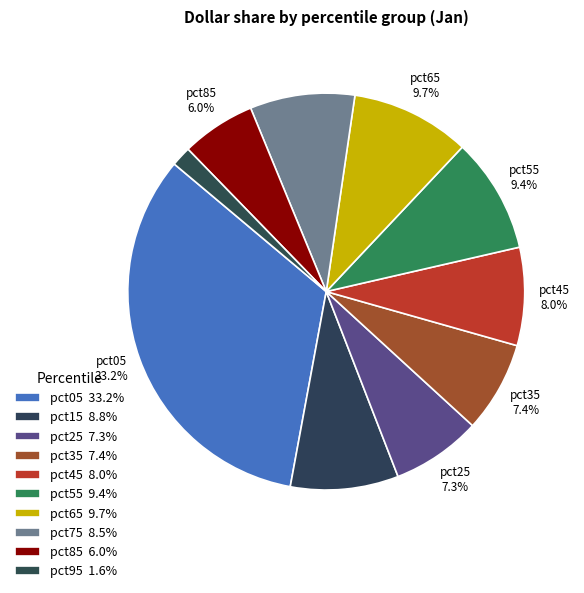

How many segments does this pie chart have?

10